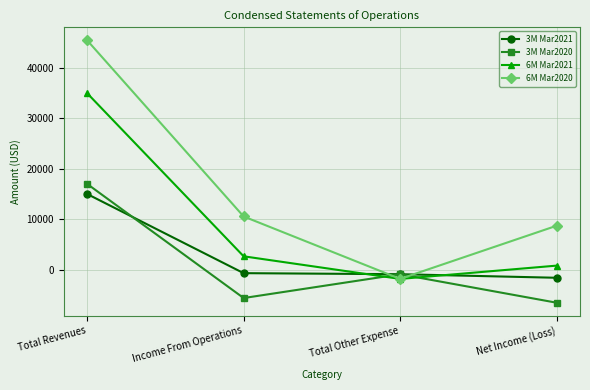

Does the chart have visible grid lines?

Yes